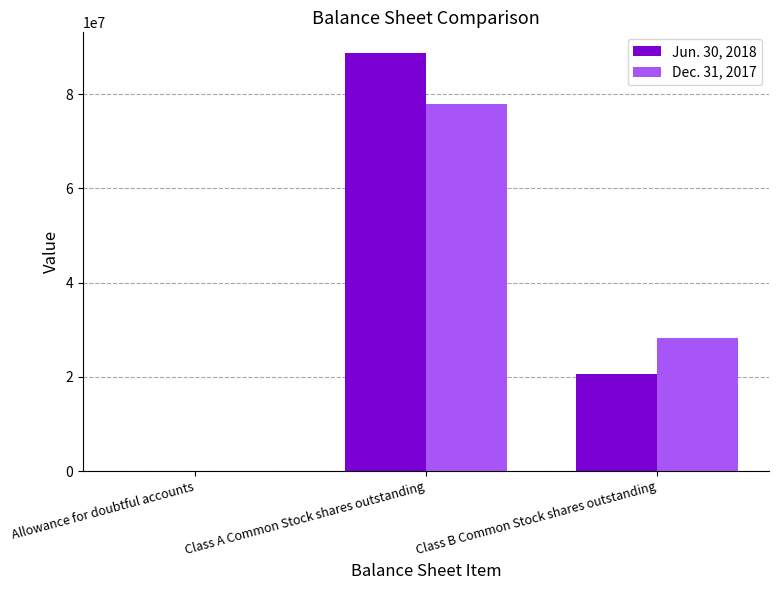

Is the value of Dec. 31, 2017 at Class B Common Stock shares outstanding greater than the value of Jun. 30, 2018 at Class B Common Stock shares outstanding?

Yes